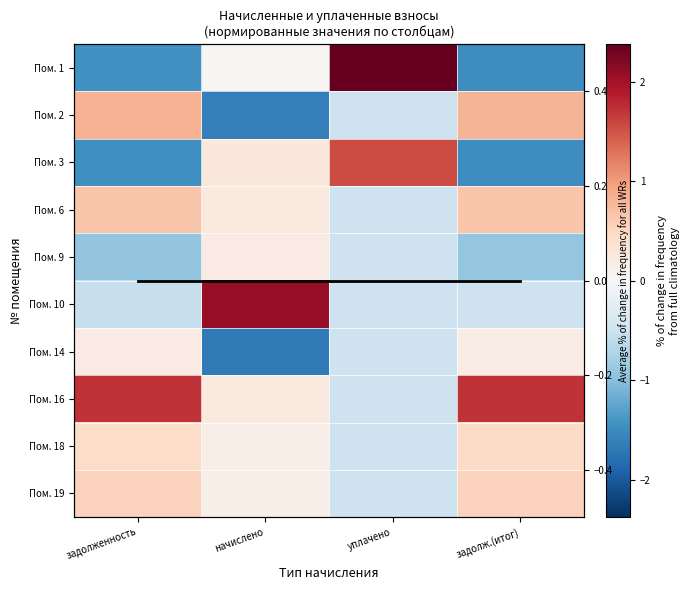

At how many categories does at least one series exceed -1?

4